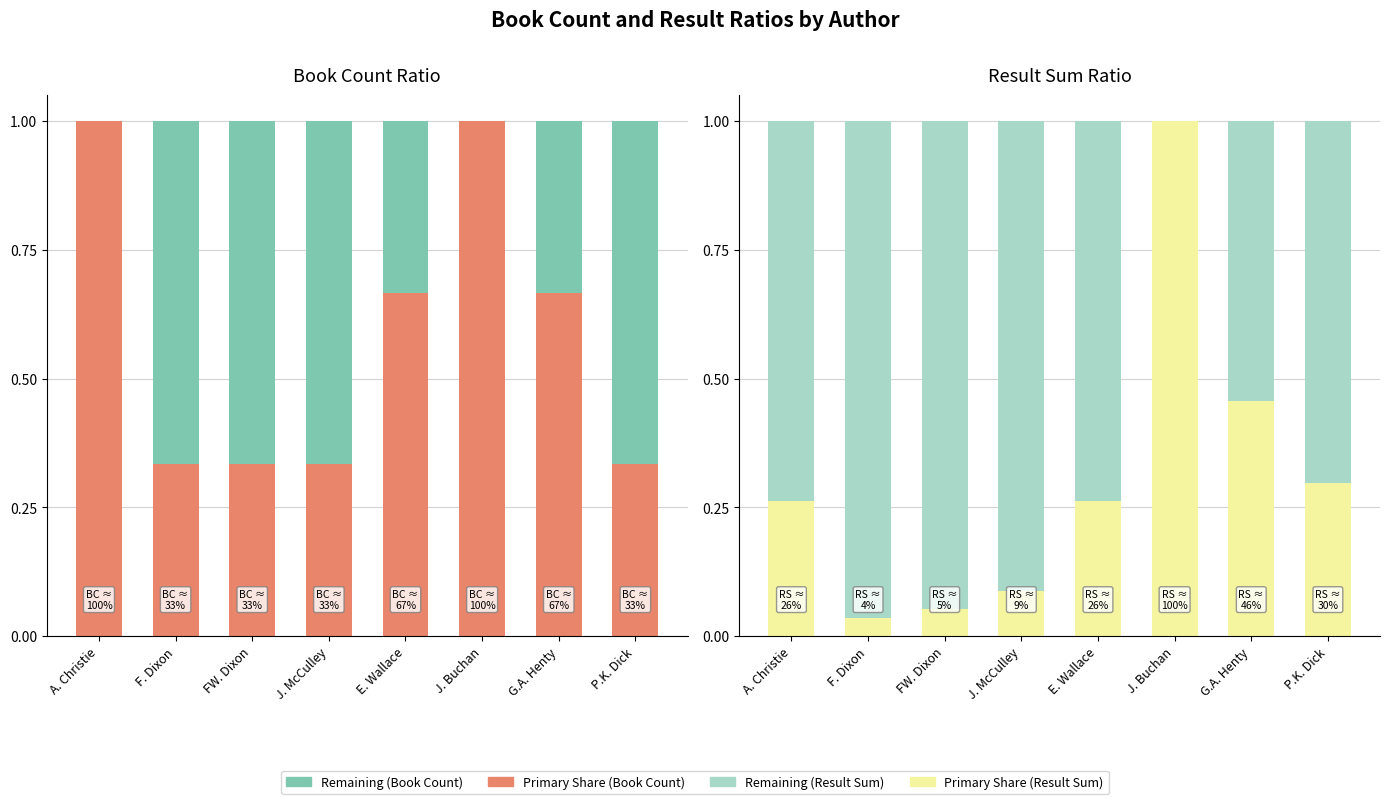

What is the label of the 3rd bar from the right?

J. Buchan